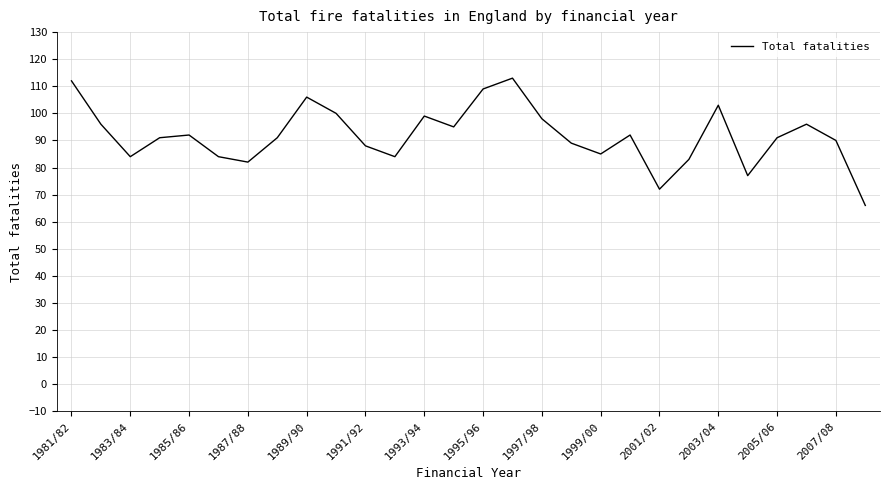

What is the minimum value shown in the chart?

66